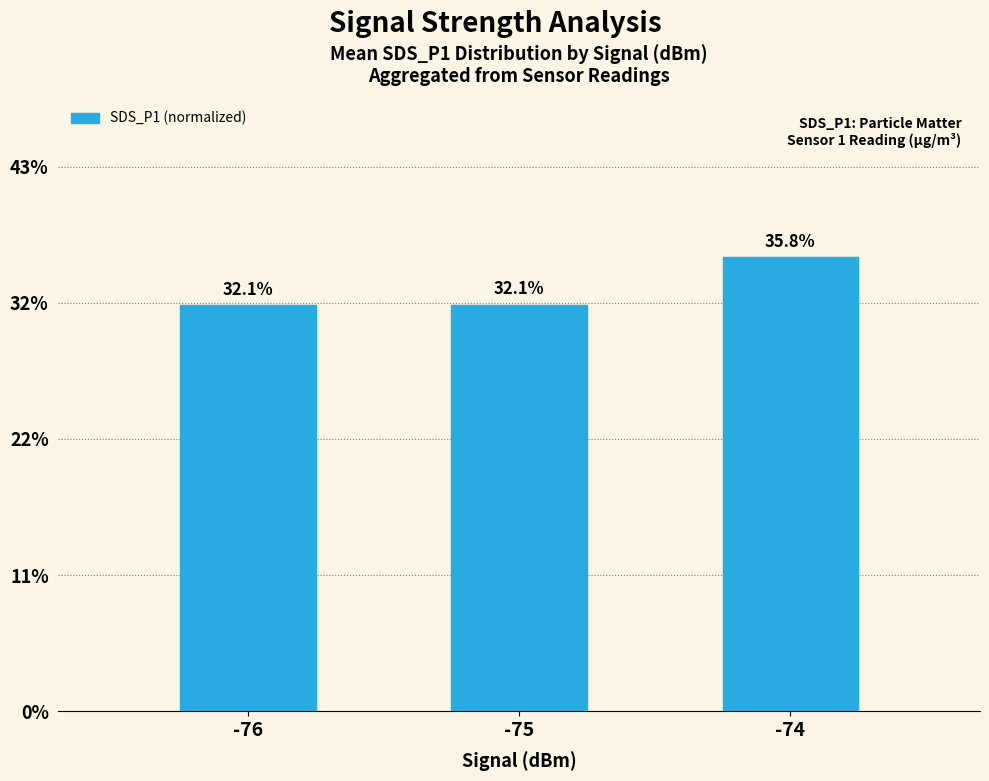

Does the chart contain stacked bars?

No